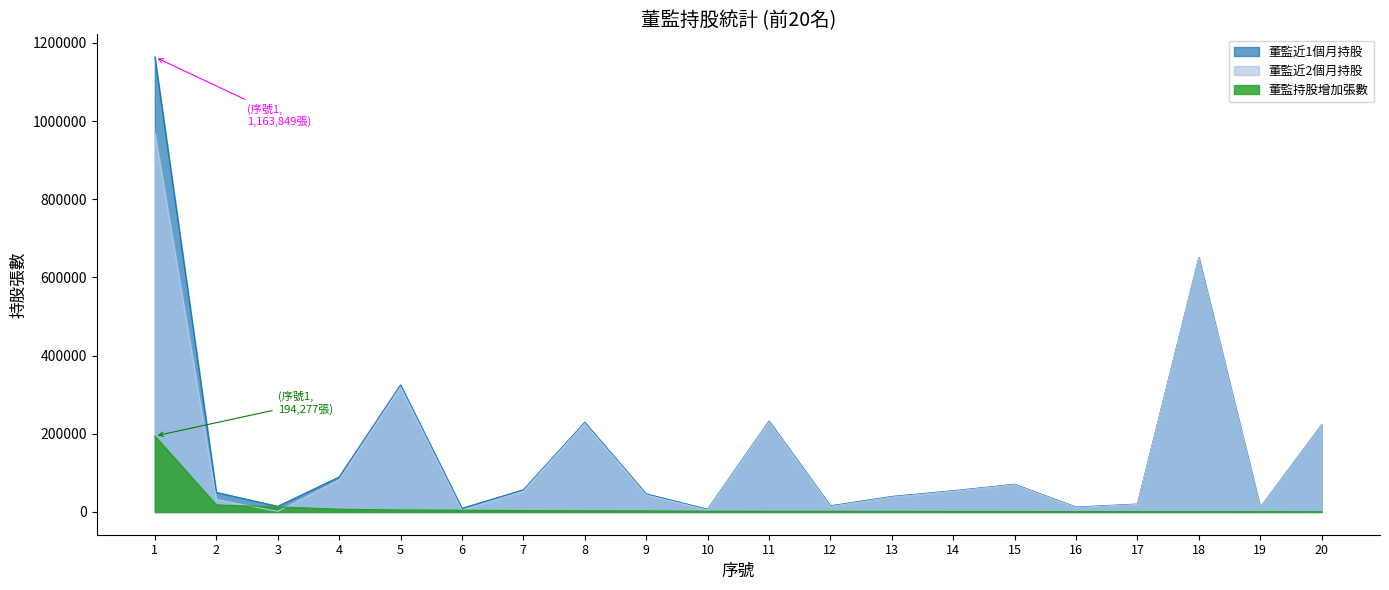

What is the difference between the maximum and minimum values in the 董監持股增加張數 series?

193715